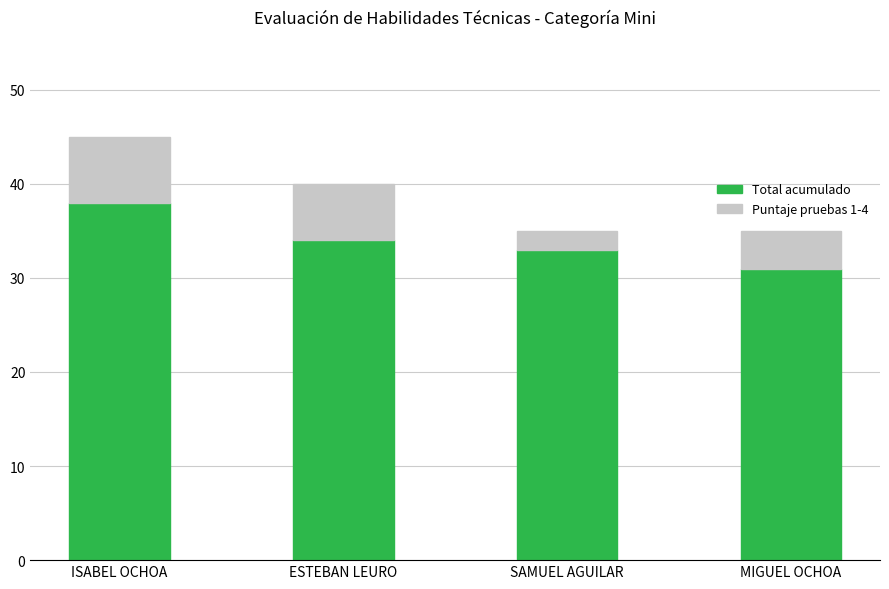

At which category is the sum across all series the highest?

ISABEL OCHOA